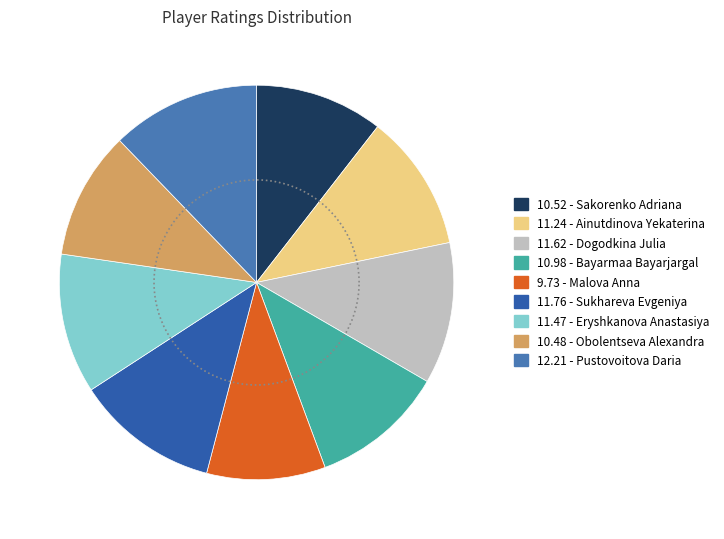

Which has a higher value, Bayarmaa Bayarjargal or Pustovoitova Daria?

Pustovoitova Daria